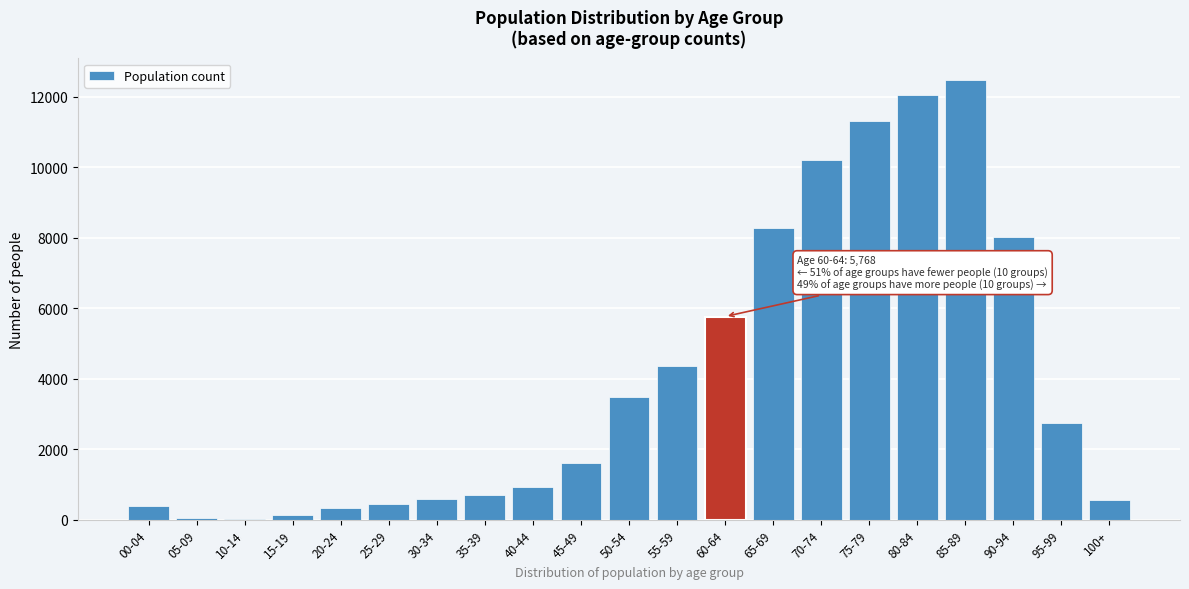

Where is the data nearest to the value 6249?

60-64